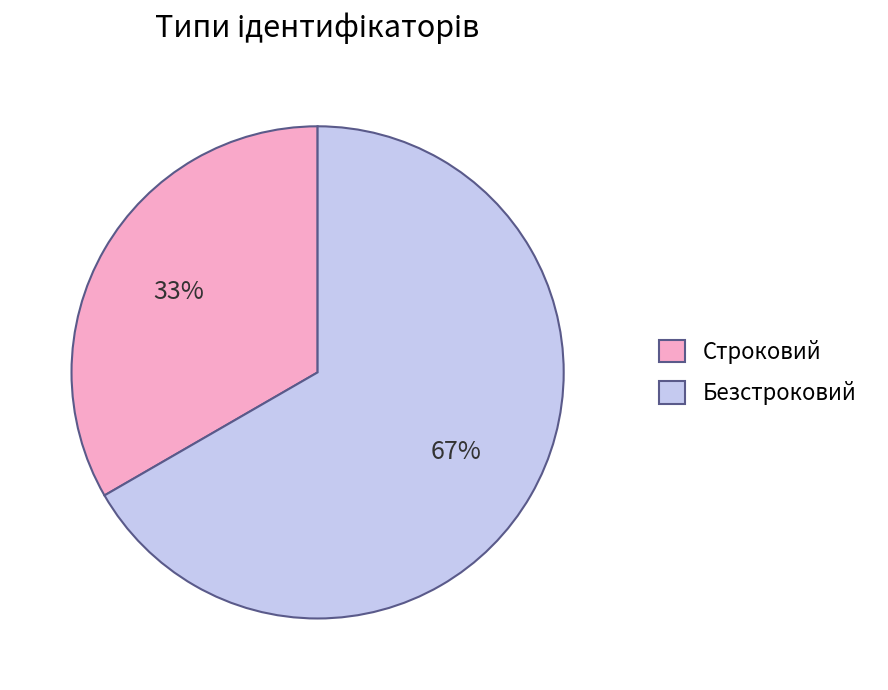

To the nearest percent, what is the average slice percentage?

50%